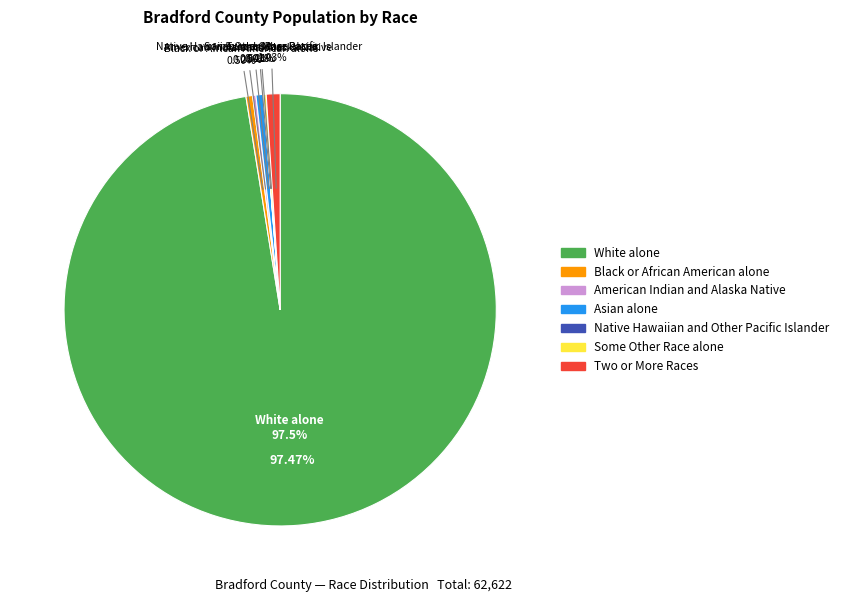

Is White alone the majority of the pie?

Yes